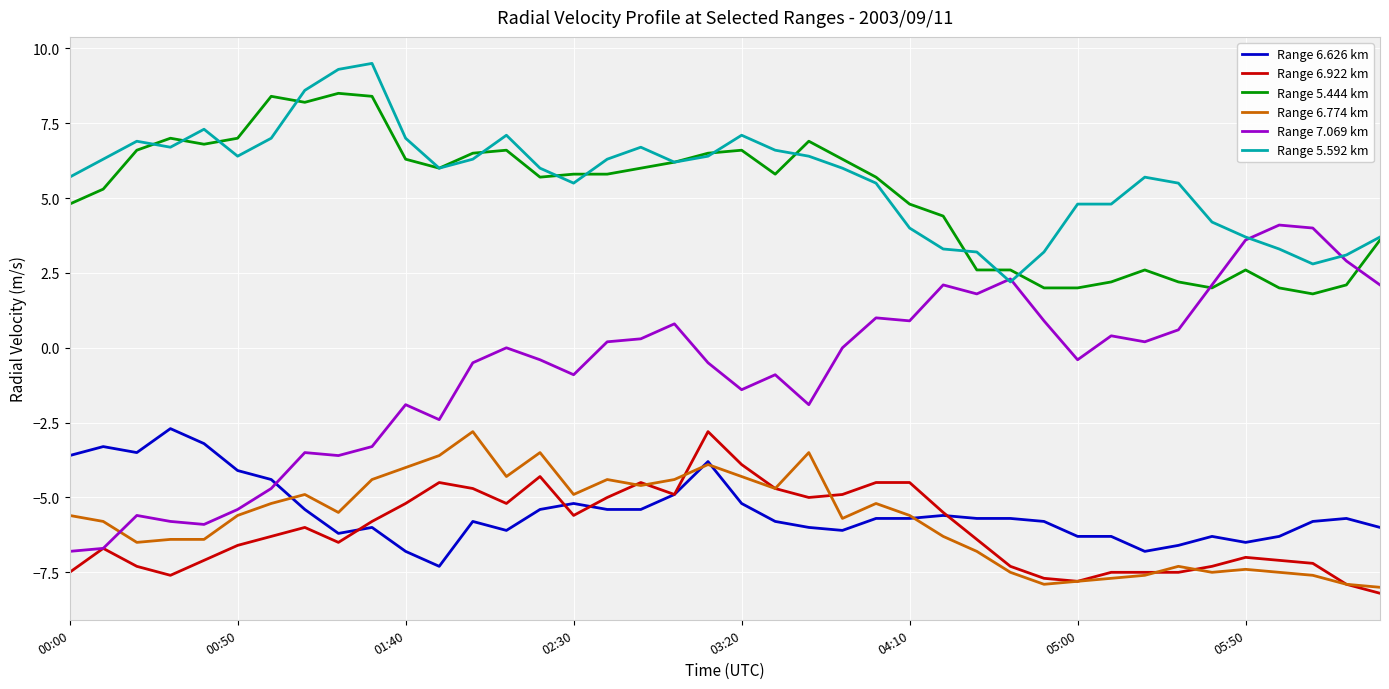

Which series has the largest range (max minus min)?

Range 7.069 km